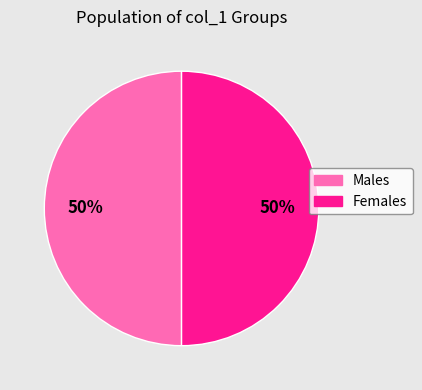

To the nearest percent, what is the average slice percentage?

50%